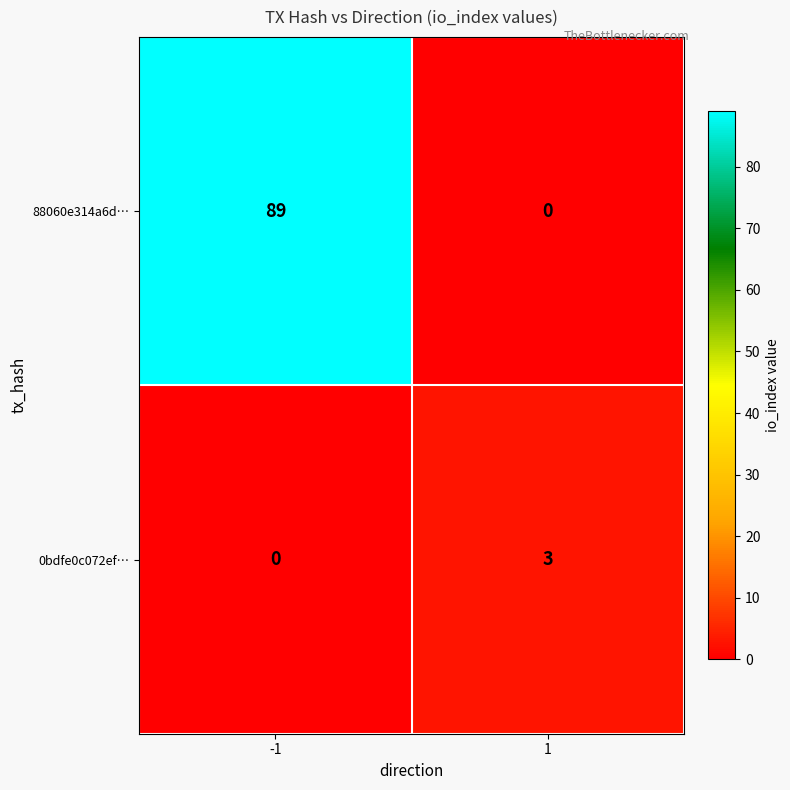

Between -1 and 1, which series saw the biggest shift?

88060e314a6d…